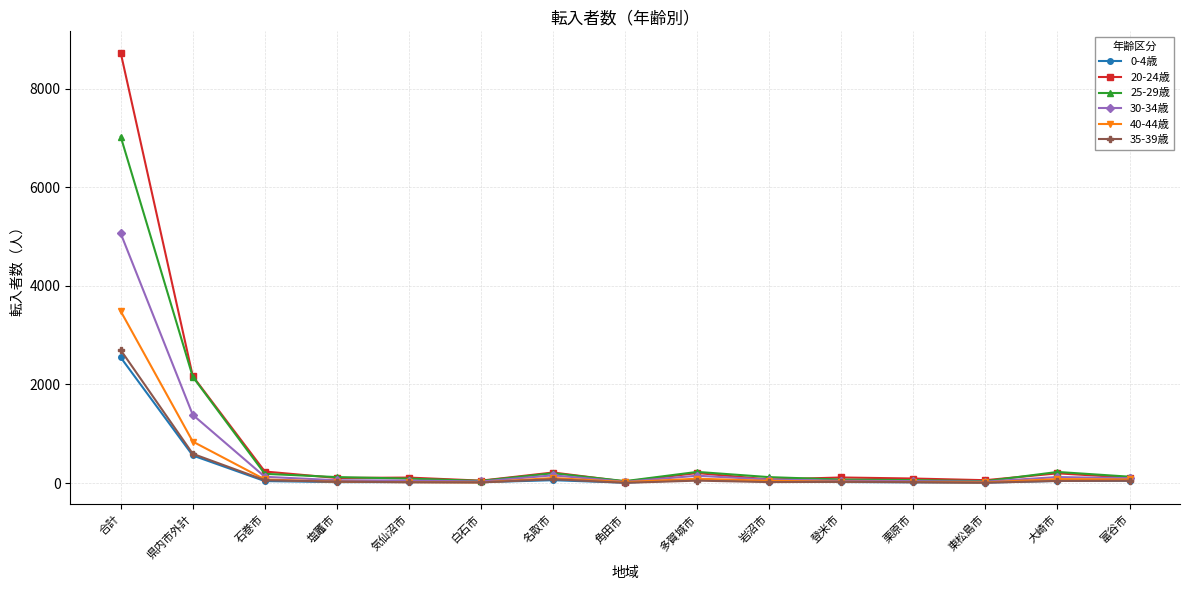

True or false: 40-44歳 has a value of 1206 at 県内市外計.

False